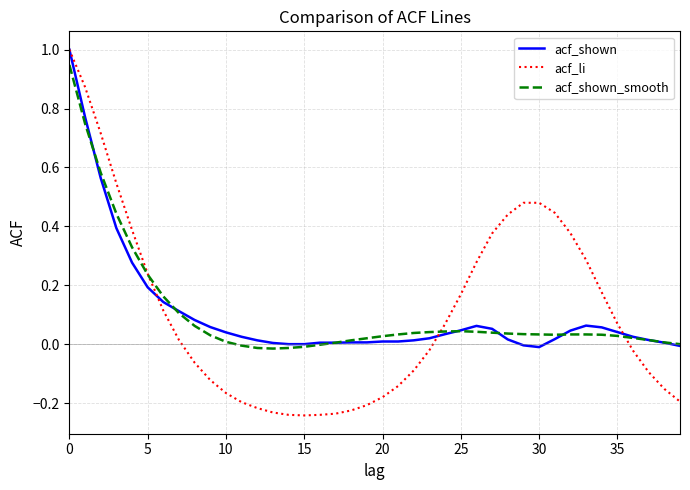

What is the greatest value displayed?

1.0